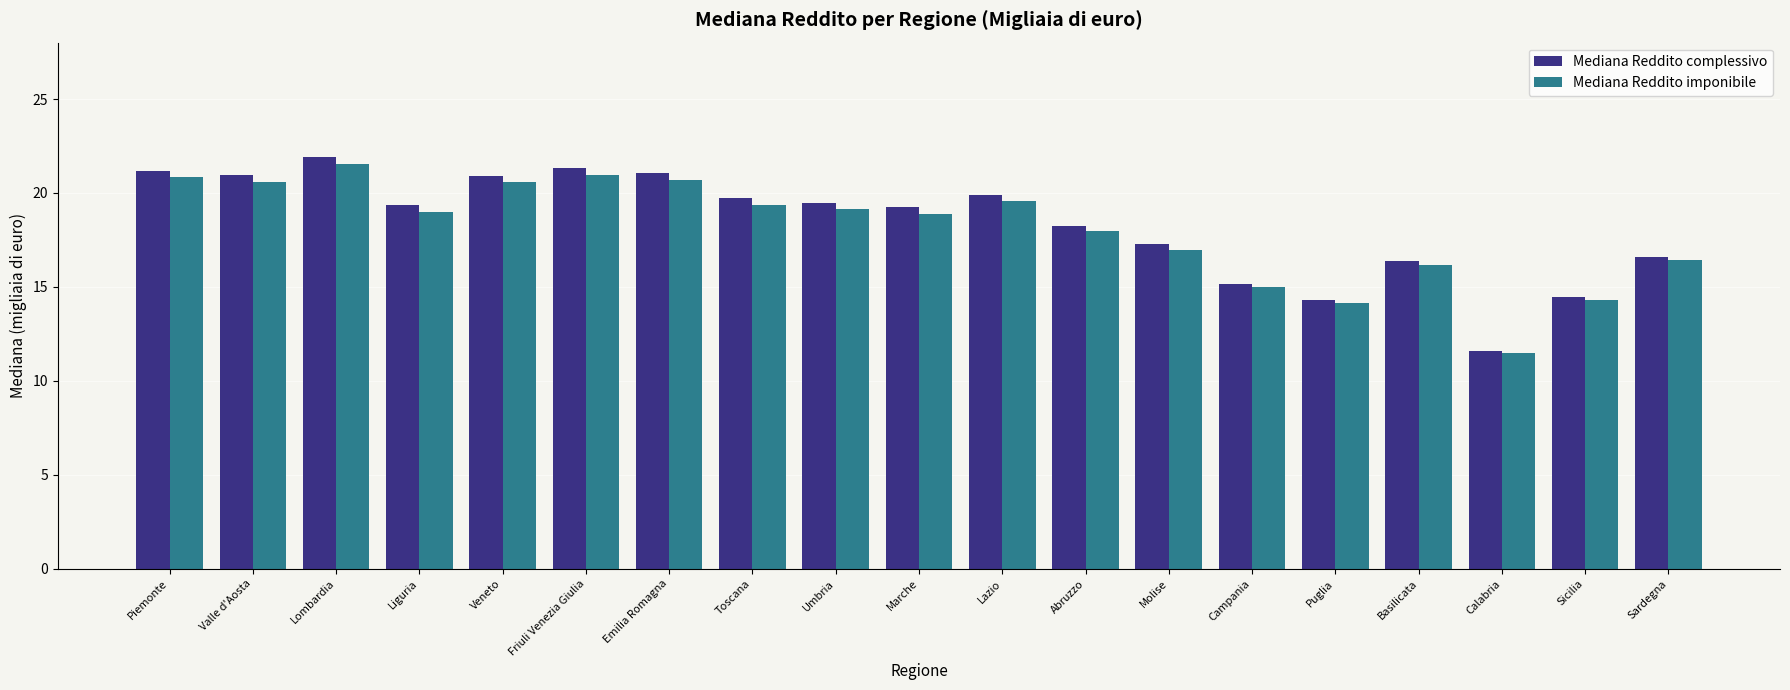

What is the label of the 13th bar from the right?

Emilia Romagna